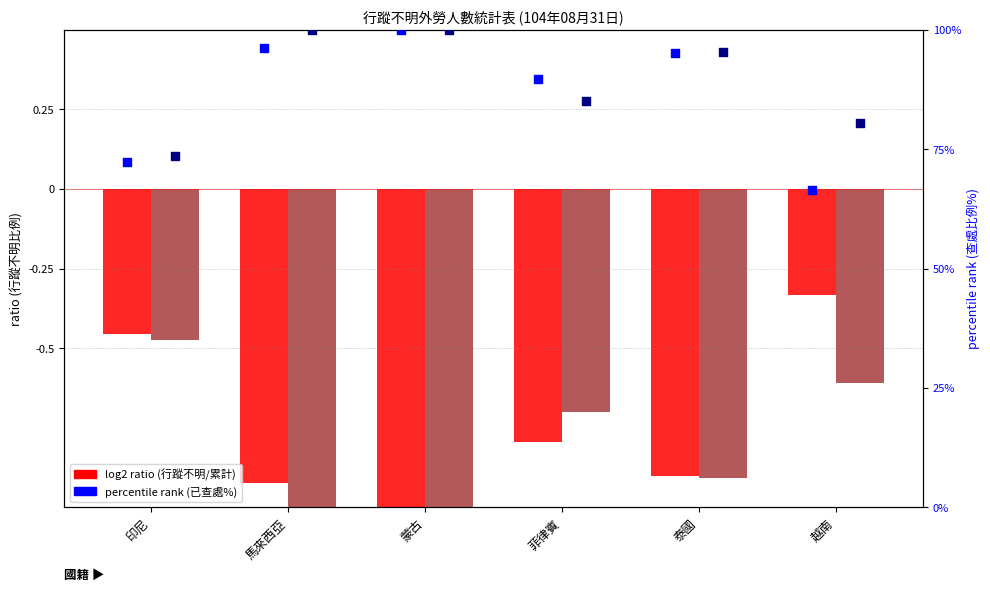

Is the value of log2 ratio (女) at 印尼 greater than the value of percentile rank (男) at 泰國?

No